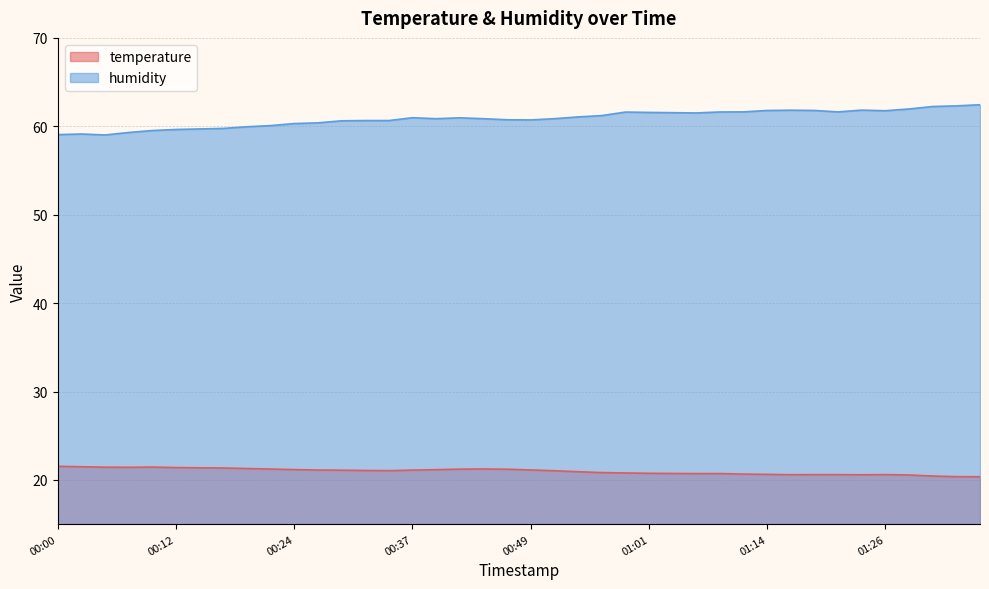

At how many categories does at least one series exceed 28?

40